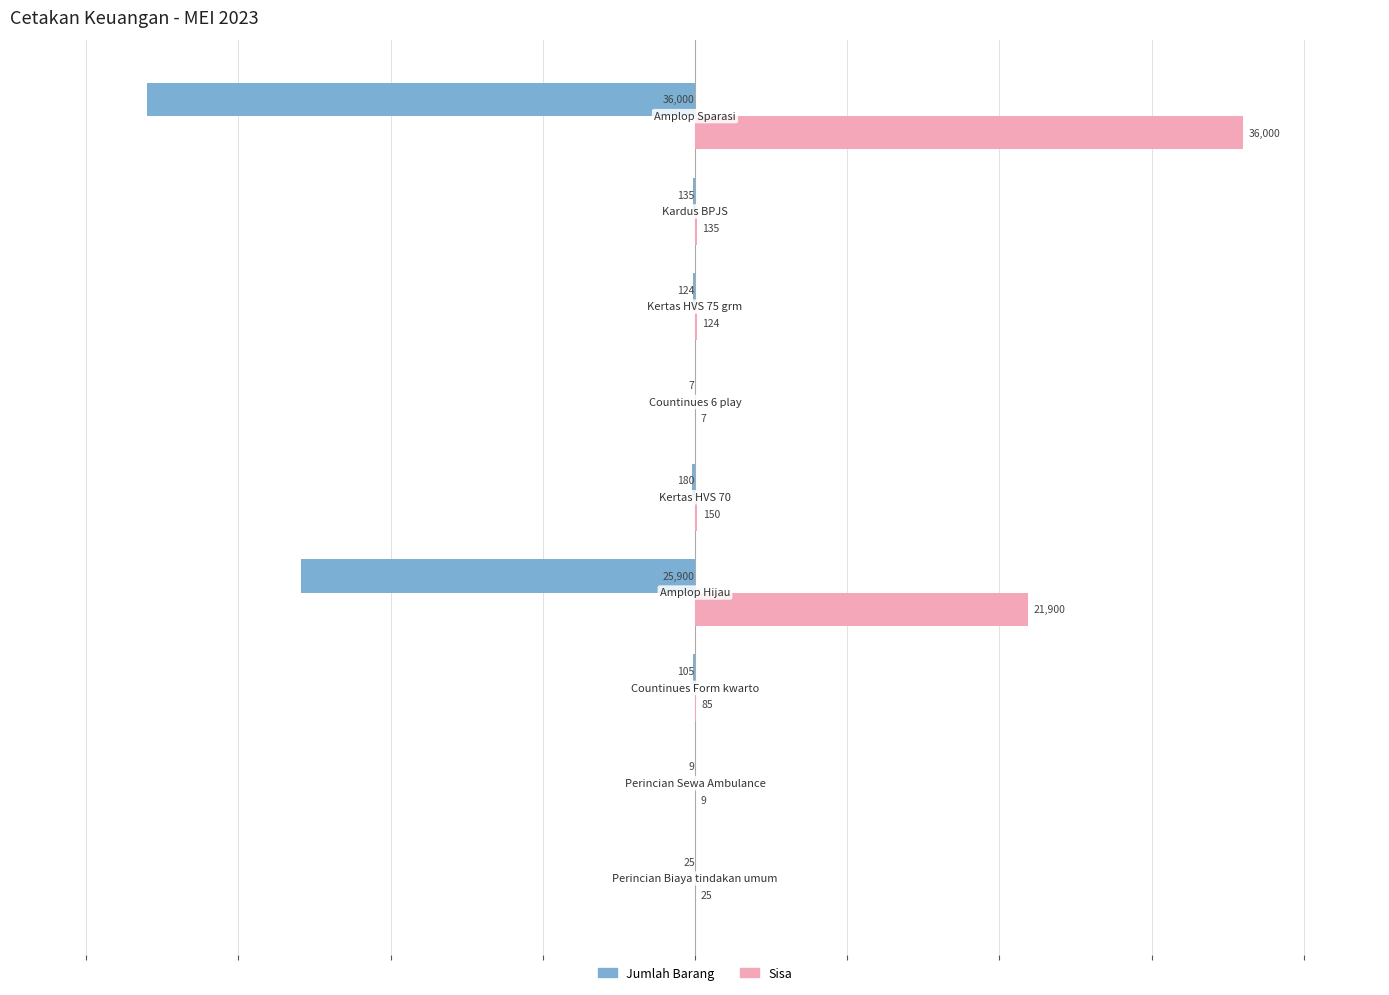

What is the maximum value for Jumlah Barang?

-7